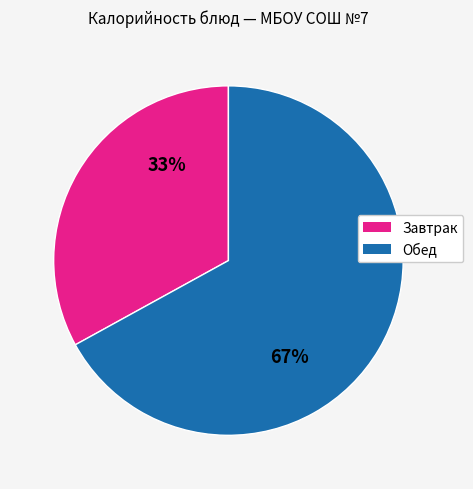

To the nearest percent, what is the difference between the largest and smallest slice percentages?

34%